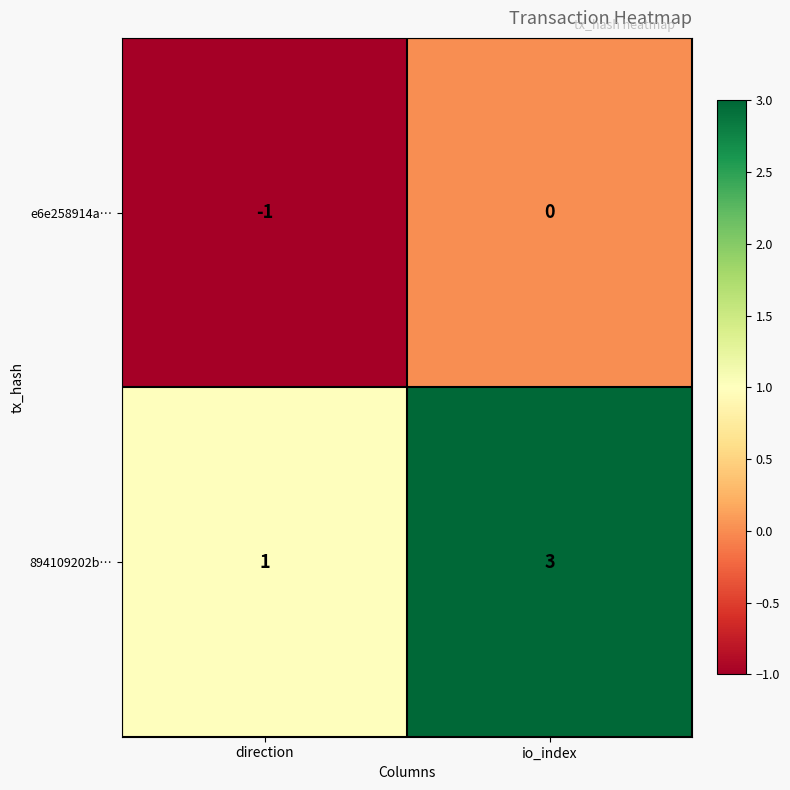

Is it true that 894109202b… equals 2 at io_index?

False